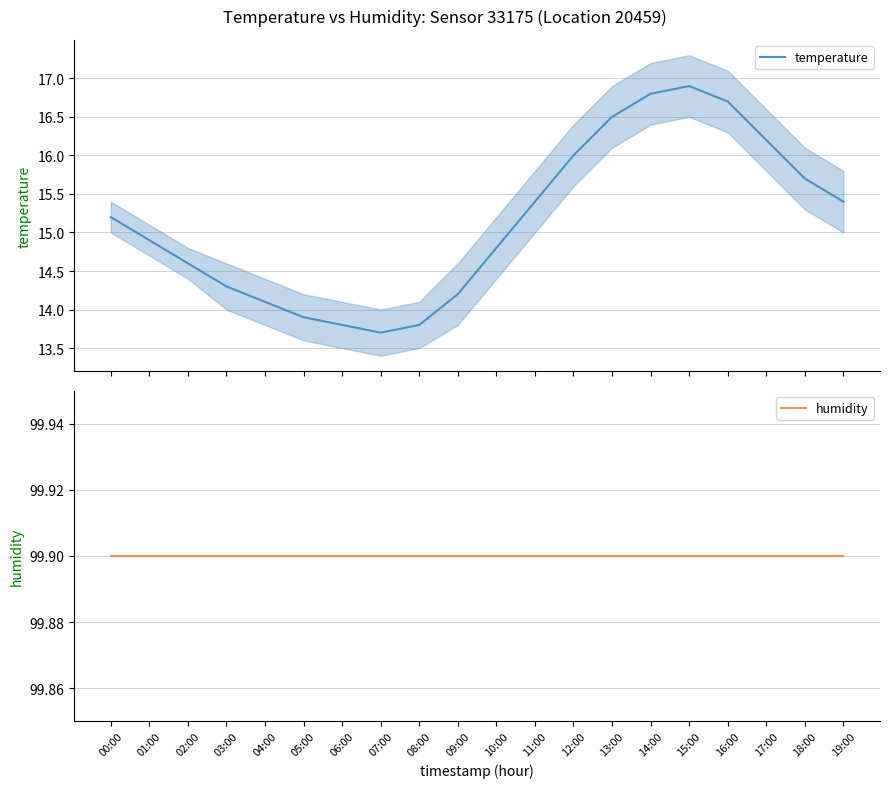

What is the minimum value for temperature?

13.7